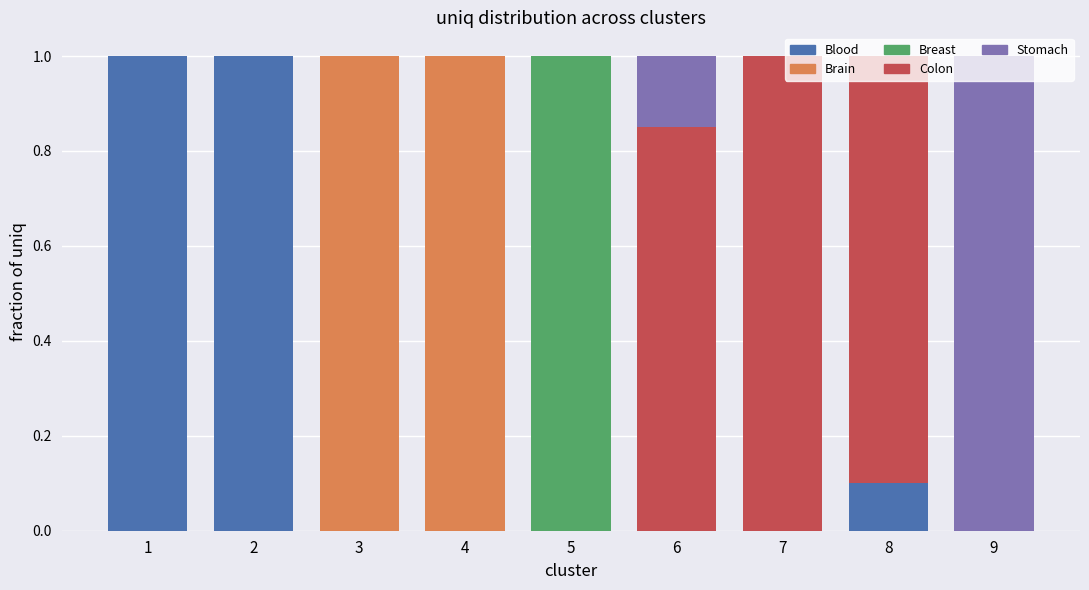

The Blood series shows 1.0 at 2. True or false?

True